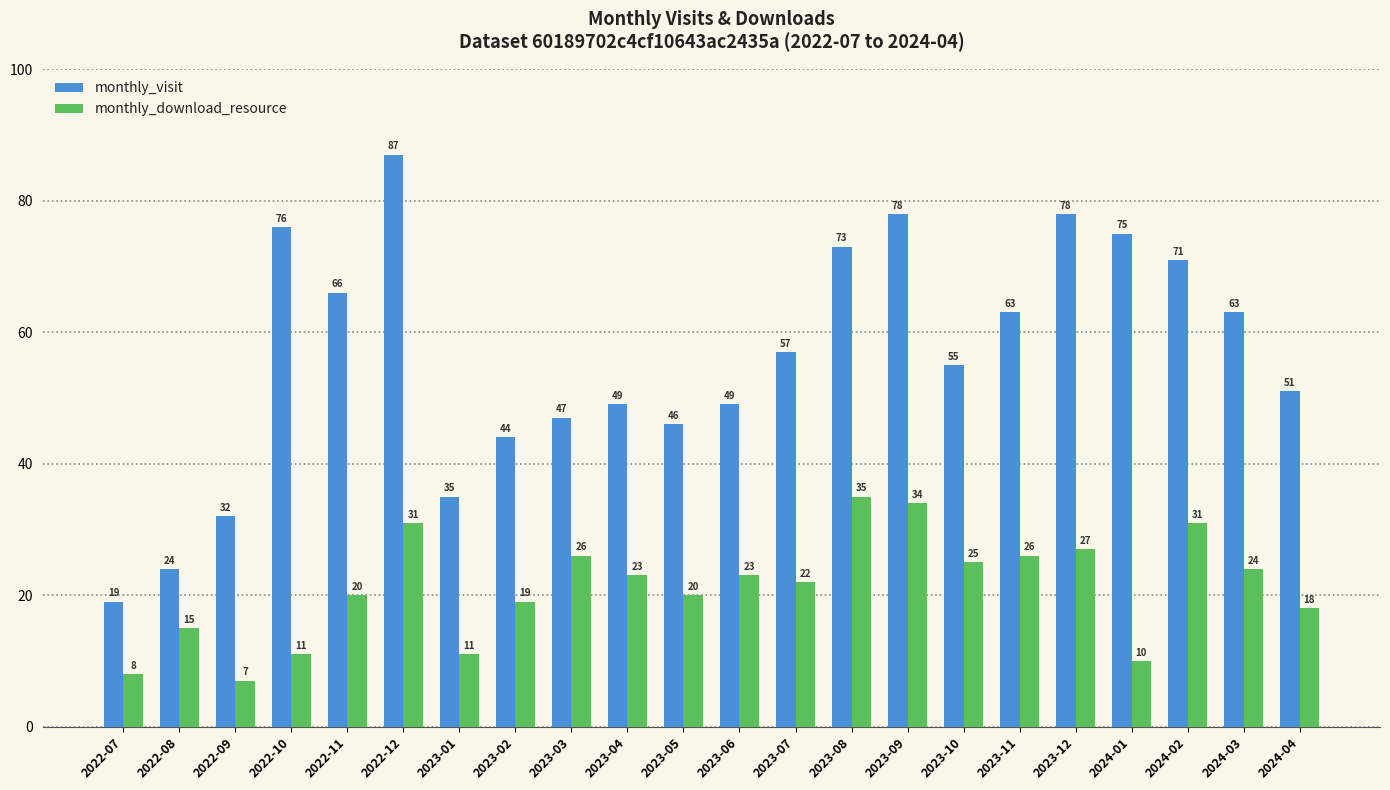

What is the total value across all series at 2023-06?

72